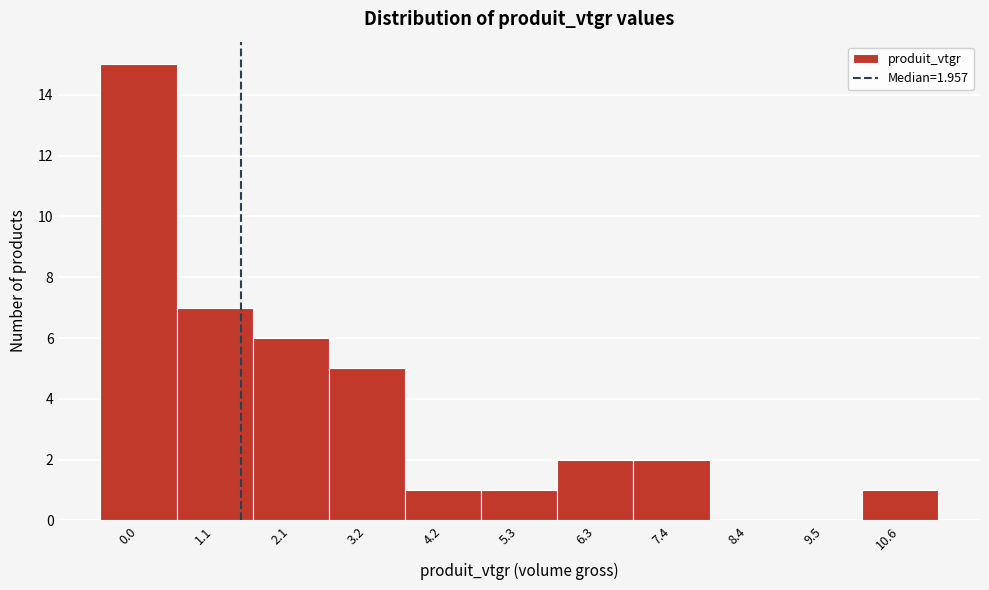

Reading left to right, extract all data points from this chart.

0.0=15	1.1=7	2.1=6	3.2=5	4.2=1	5.3=1	6.3=2	7.4=2	8.4=0	9.5=0	10.6=1